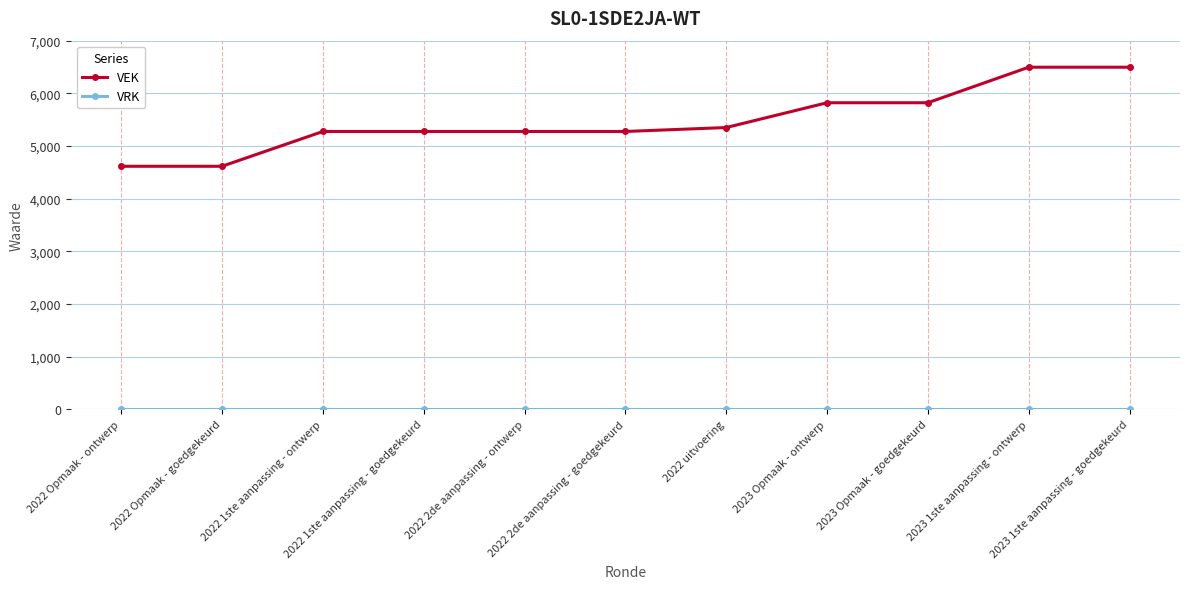

Which series has the largest total across all categories?

VEK